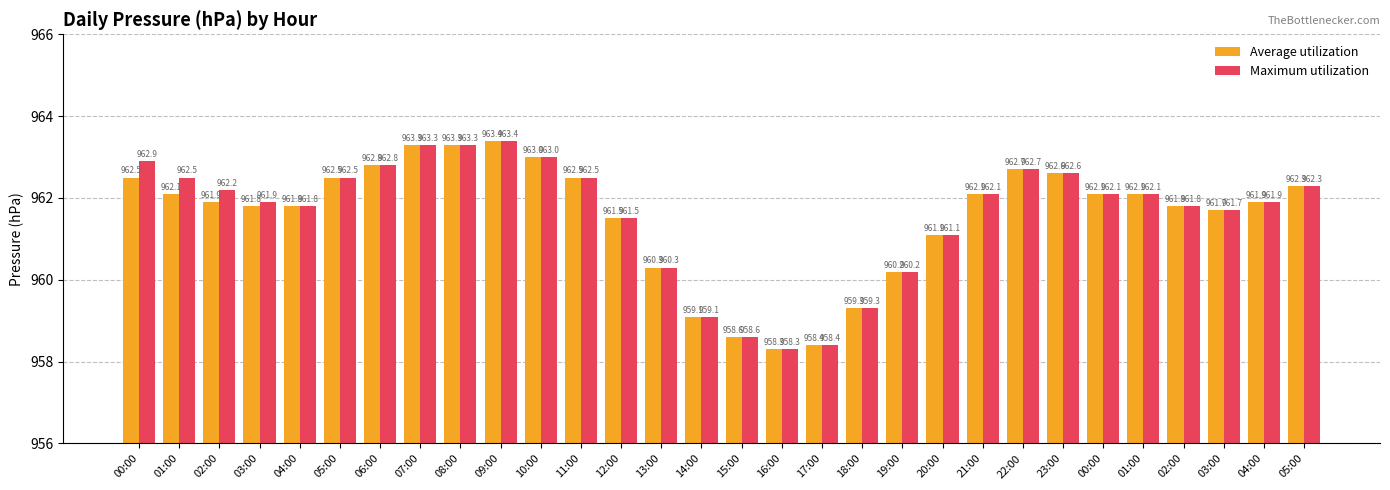

What is the label of the 12th bar from the left?

11:00